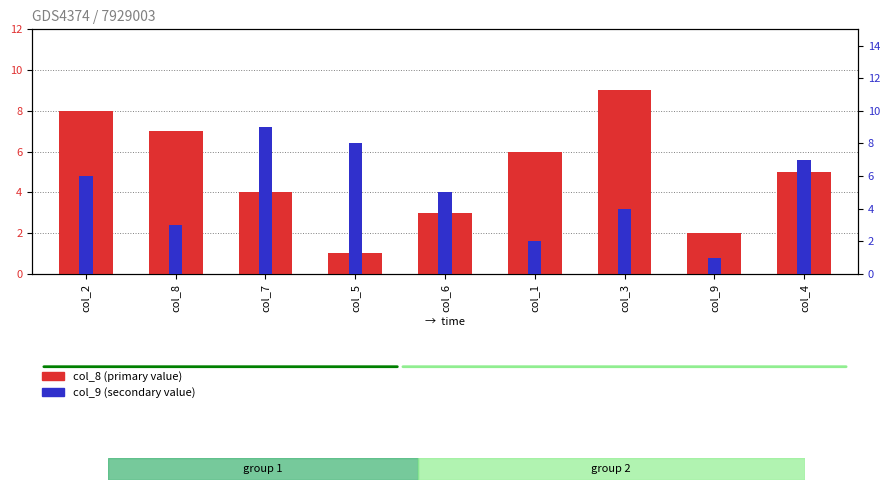

Reading left to right, what are all the values shown in this chart?

col_8 (primary value): col_2=8	col_8=7	col_7=4	col_5=1	col_6=3	col_1=6	col_3=9	col_9=2	col_4=5
col_9 (secondary value): col_2=6	col_8=3	col_7=9	col_5=8	col_6=5	col_1=2	col_3=4	col_9=1	col_4=7